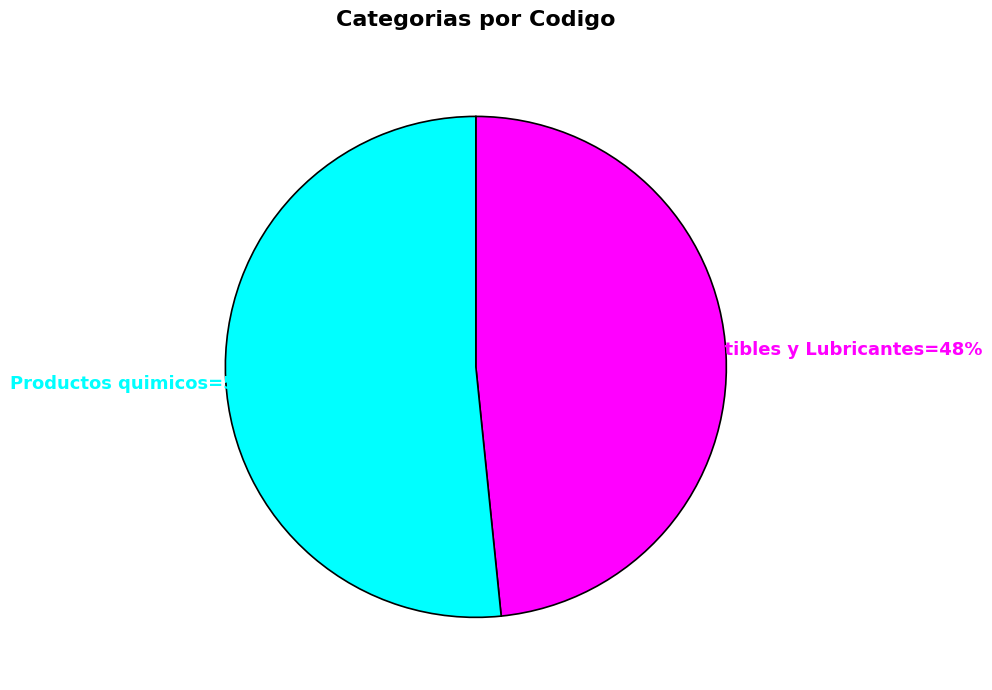

Is there any slice that represents more than half of the pie?

Yes